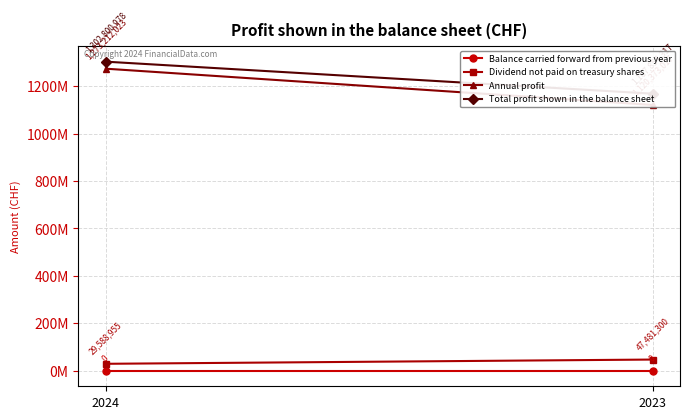

What is the difference between the Annual profit values at 2024 and 2023?

152839006